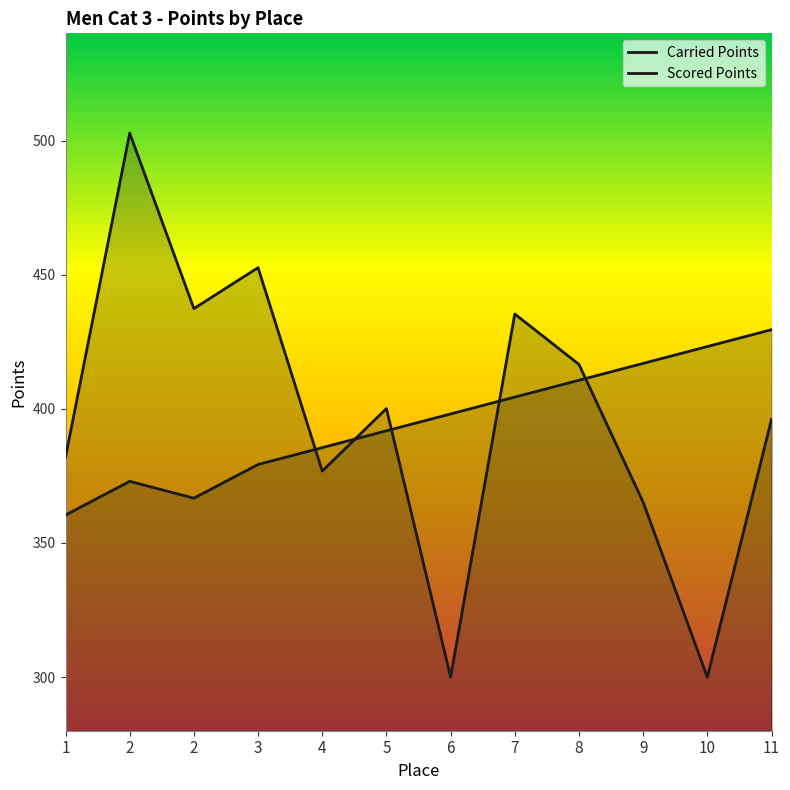

Reading left to right, extract all data points from this chart.

Carried Points: 382.0	502.8	437.4	452.6	376.8	400.1	300.0	435.4	416.6	365.2	300.0	396.1
Scored Points: 360.4	373.0	366.7	379.3	385.5	391.8	398.1	404.4	410.7	416.9	423.2	429.5